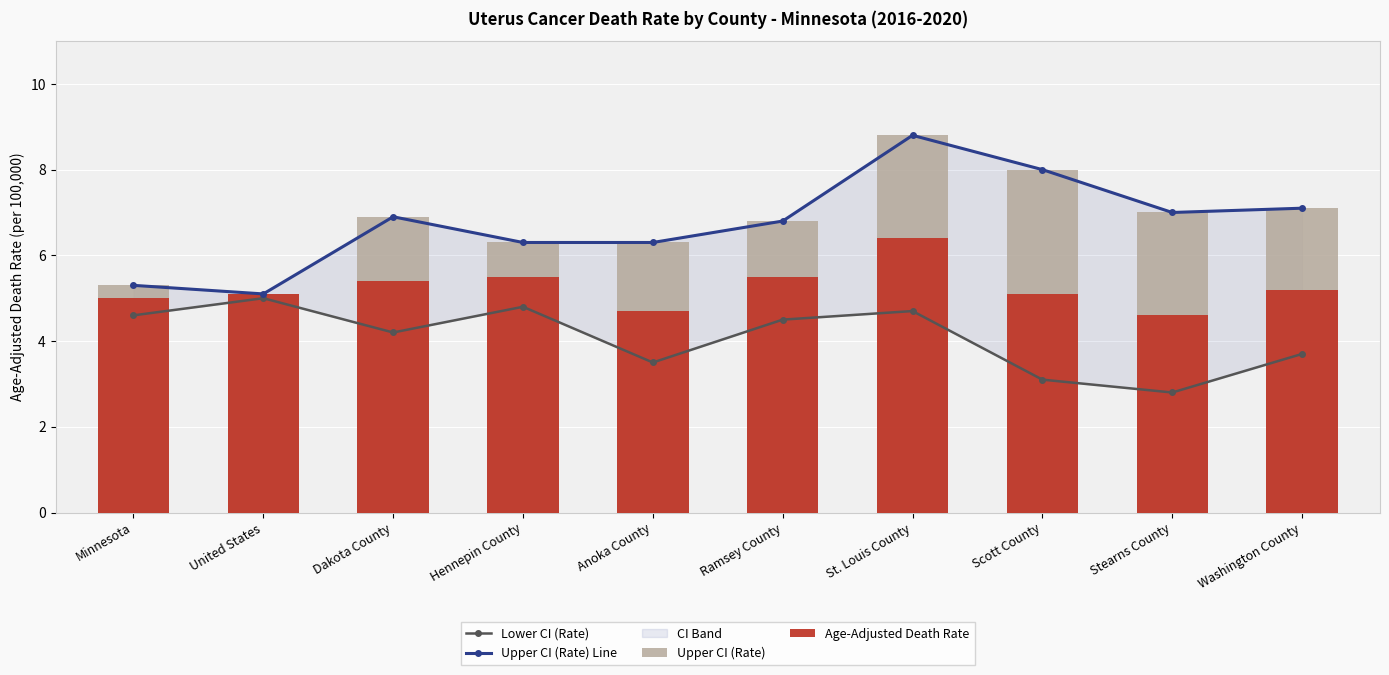

Read the Upper CI (Rate) value at Stearns County.

7.0